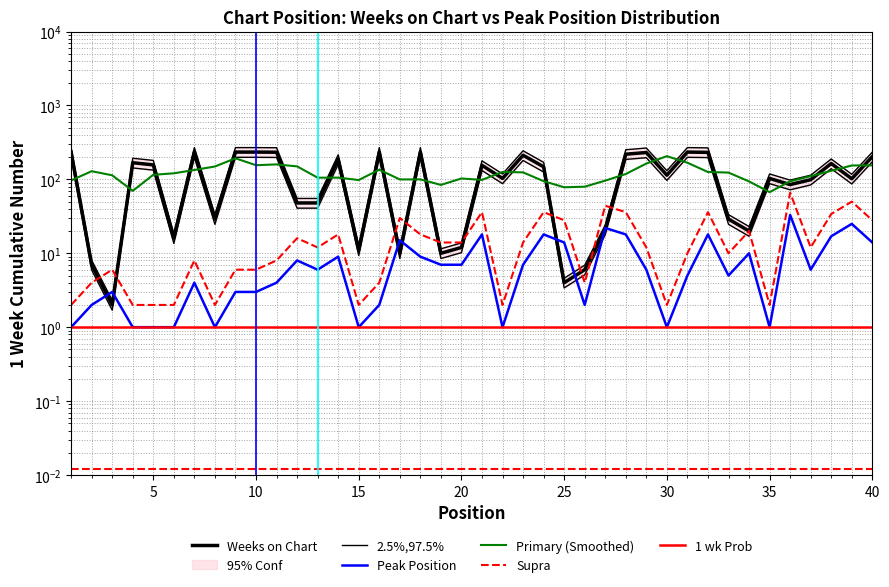

Is it true that Weeks on Chart equals 164 at 38?

True